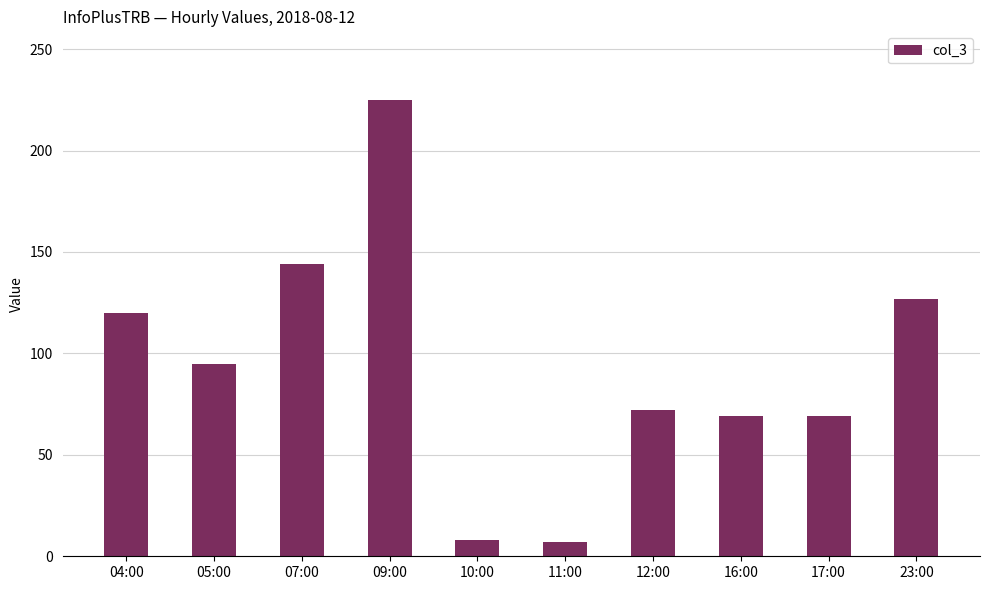

Where is the data nearest to the value 116?

04:00